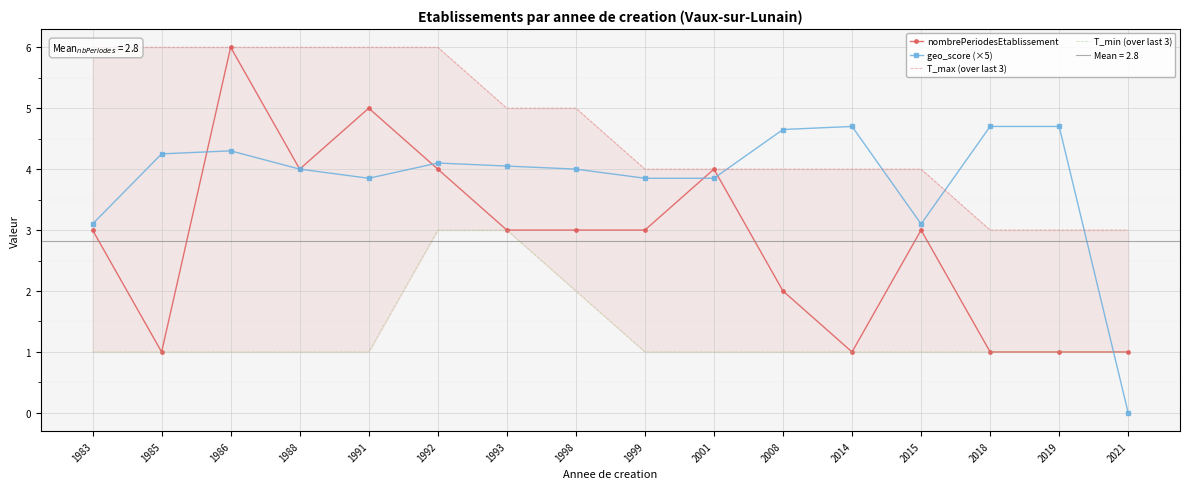

True or false: nombrePeriodesEtablissement and T_max (over last 3) cross at least once.

False